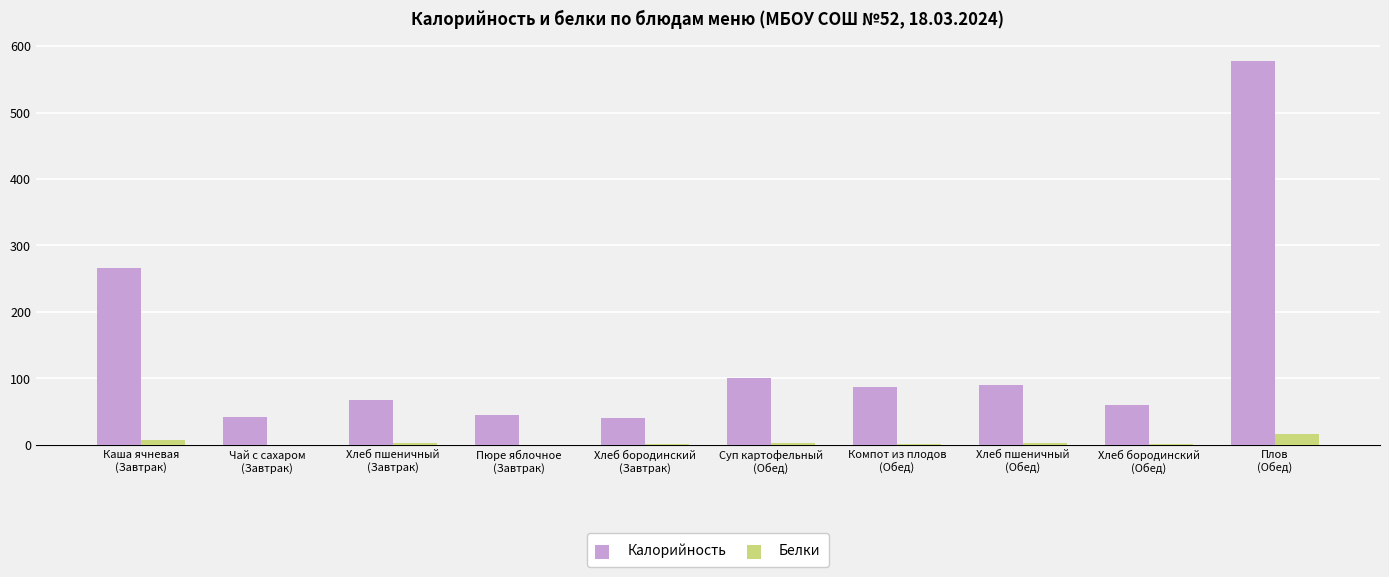

What is the greatest value displayed?

577.6